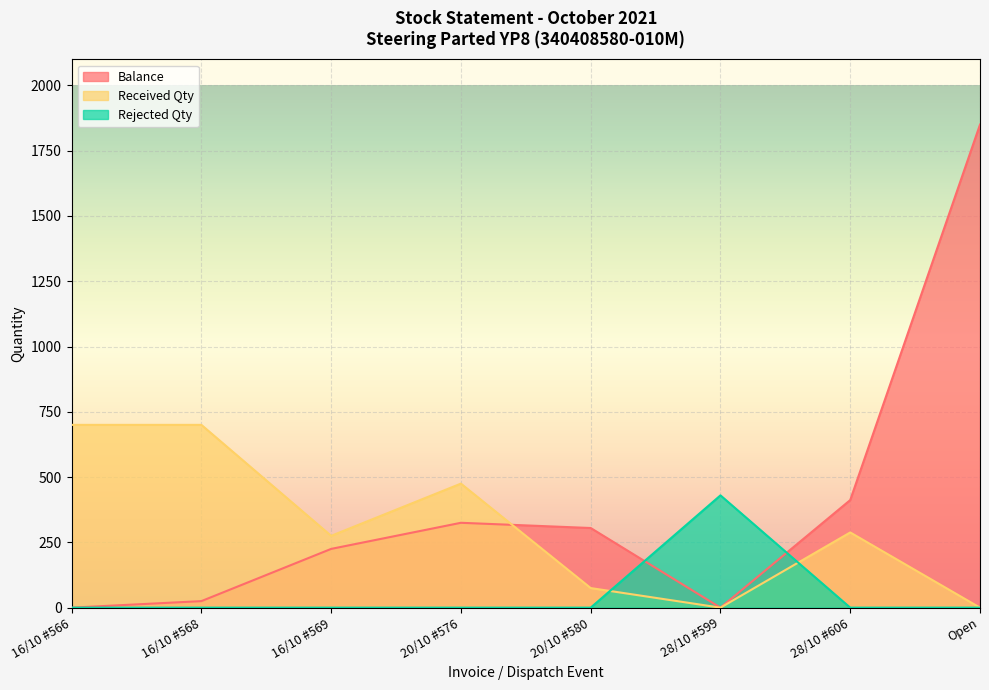

Where is the first local maximum for Balance?

20/10 #576